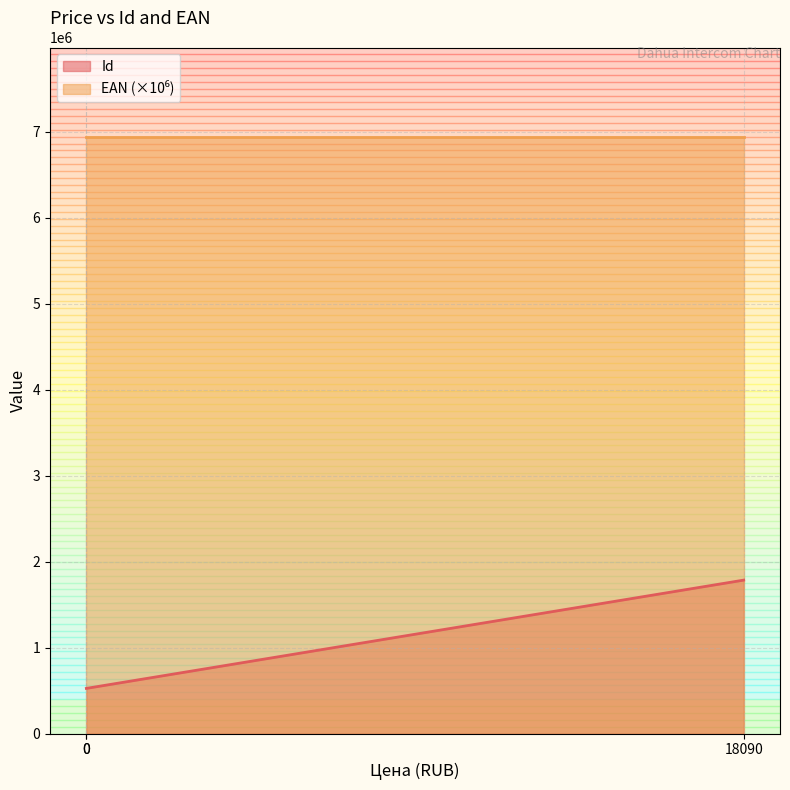

What is the total value across all series at 0?

7464257.9